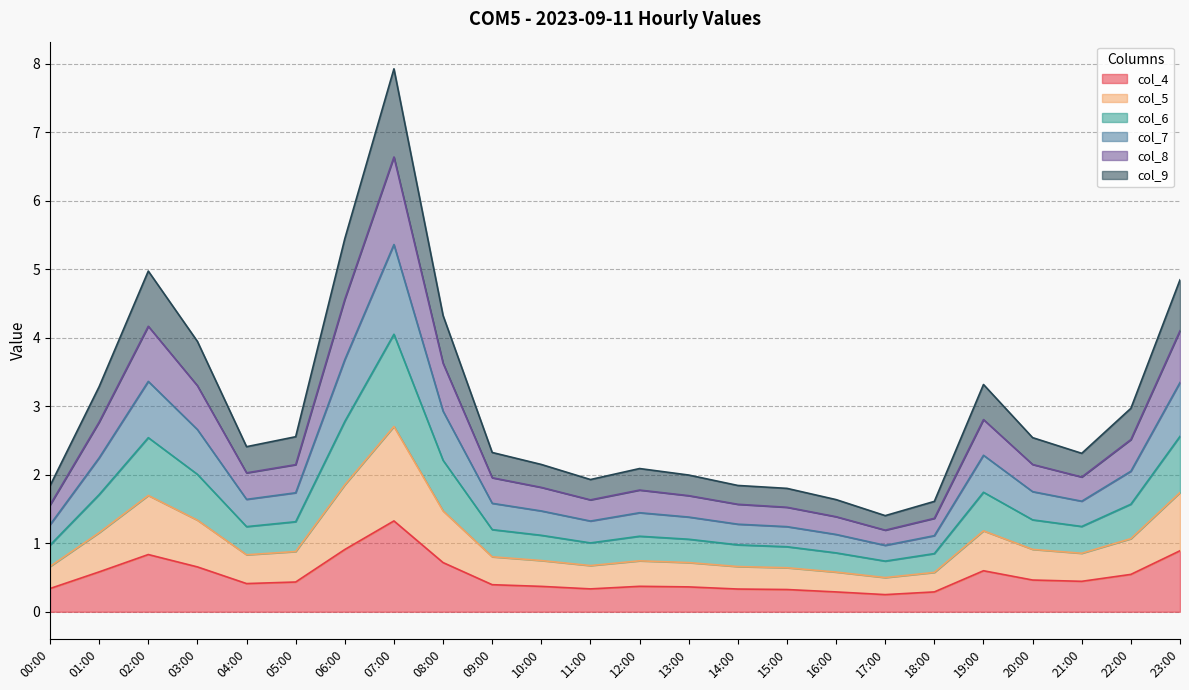

What is the lowest value of the col_4 series?

0.3